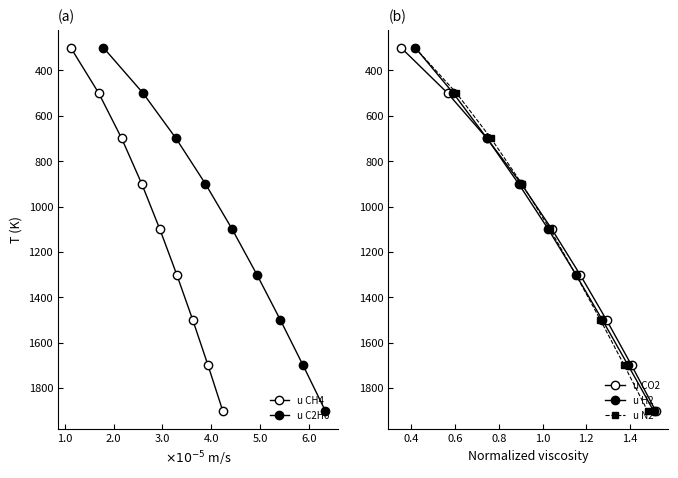

What is the total value across all series at 4.0?

5500